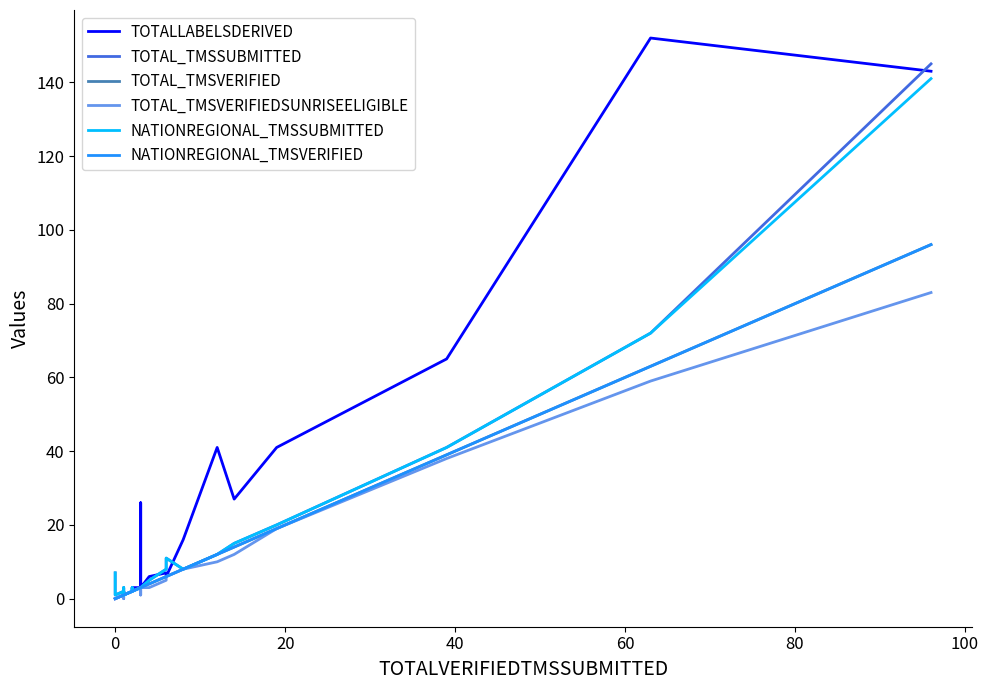

What is the value of the TOTAL_TMSVERIFIED point at the 26th from the left?

19